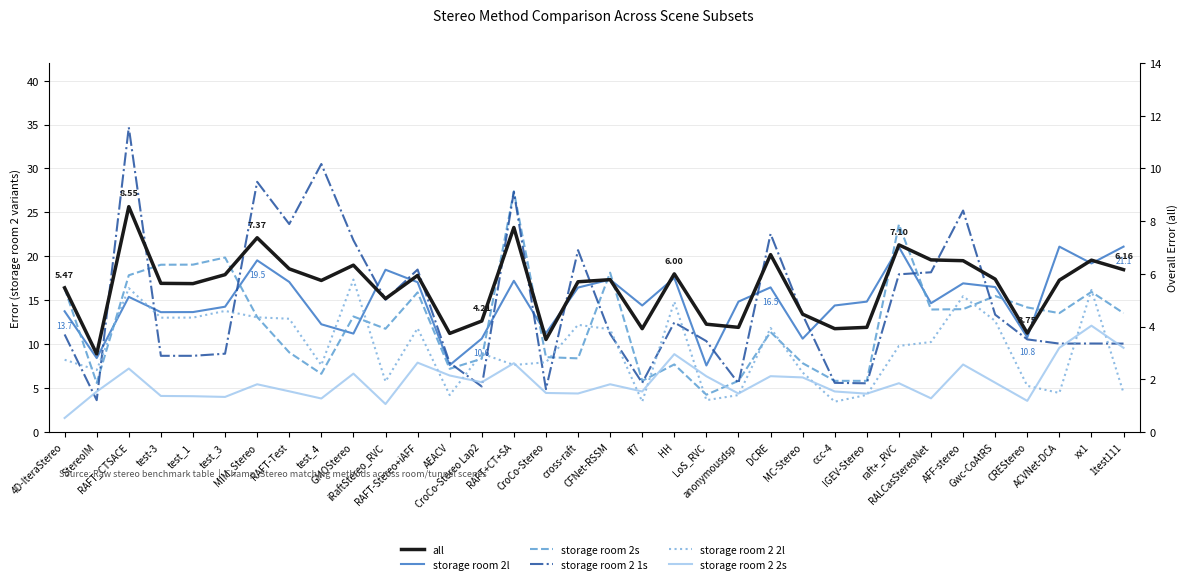

True or false: storage room 2 2l has more than 0 interior local peaks.

True